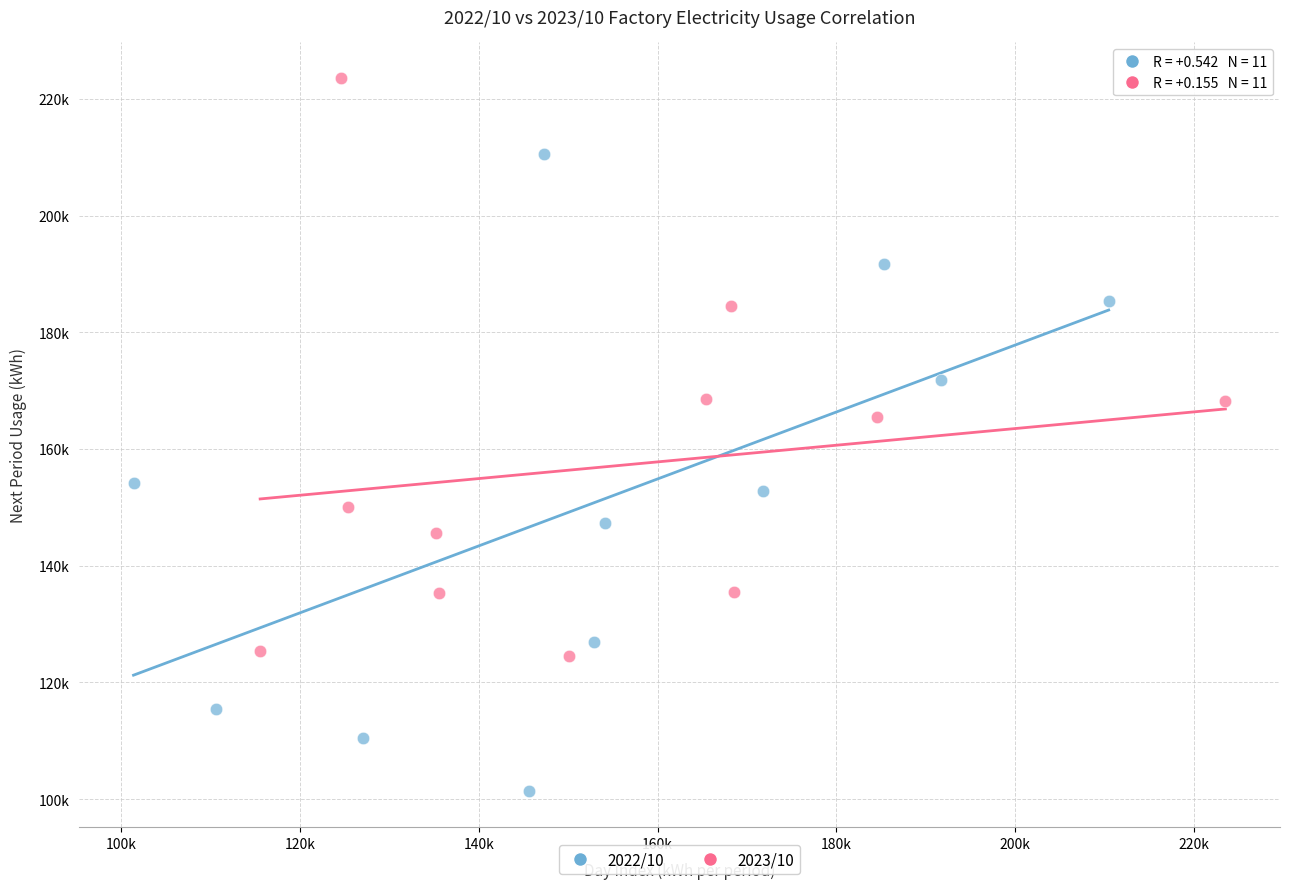

What are all the series names shown in the legend?

2022/10, 2023/10